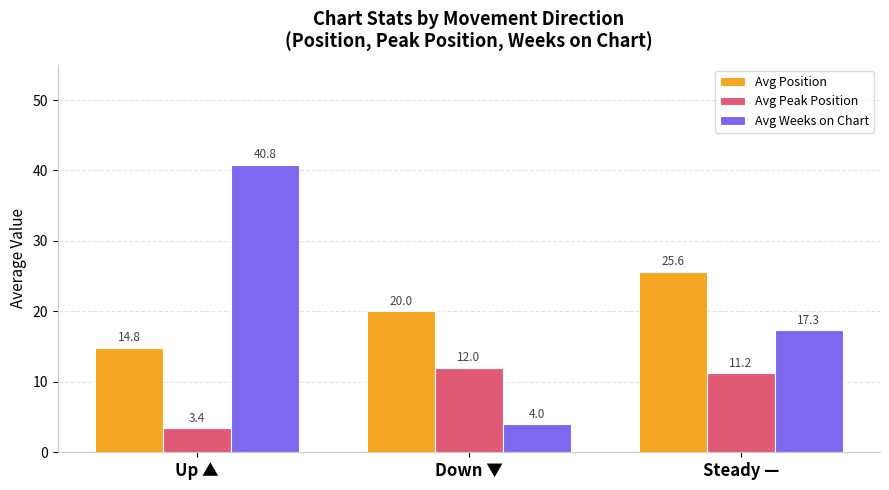

What is the value of the Avg Position bar at the 2nd from the left?

20.0